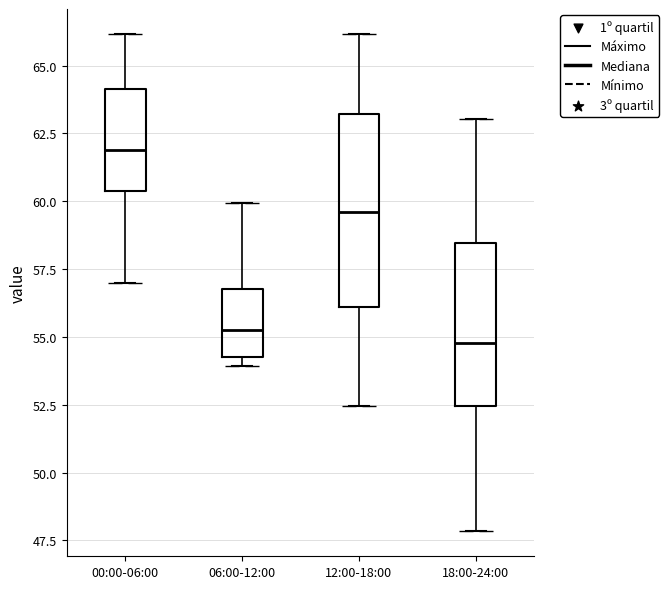

Reading left to right, read every box against the y-axis: the position of its median line, the range the box covers, and the ends of its whiskers. The values are not printed on the chart, so give them approximately, as read against the axis.

00:00-06:00: median 62.0, box 60.5 to 64.0, whiskers 57.0 to 66.0
06:00-12:00: median 55.5, box 54.5 to 57.0, whiskers 54.0 to 60.0
12:00-18:00: median 59.5, box 56.0 to 63.0, whiskers 52.5 to 66.0
18:00-24:00: median 55.0, box 52.5 to 58.5, whiskers 48.0 to 63.0